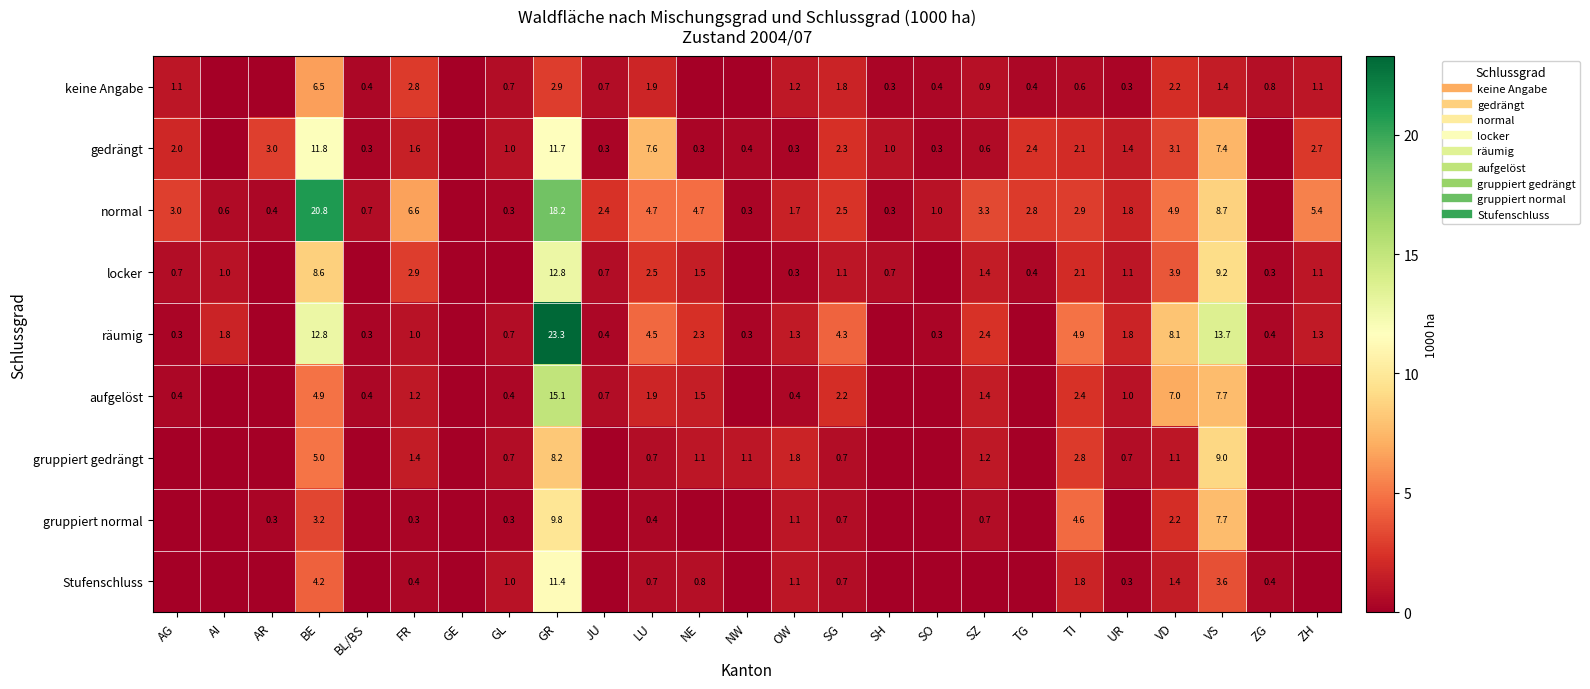

Is it true that normal equals 0.1 at NW?

False